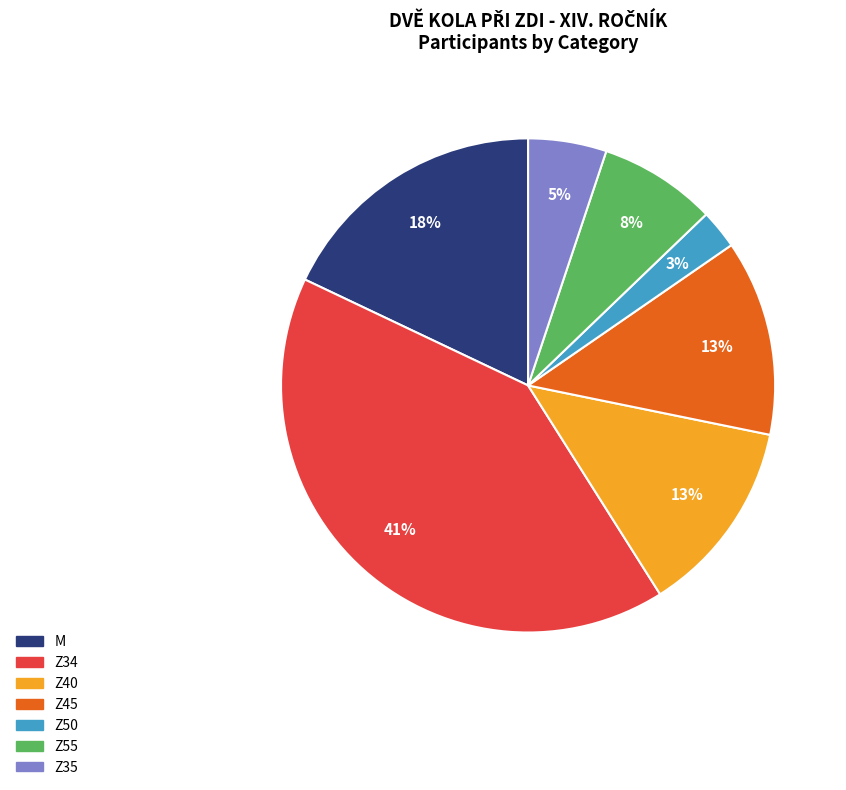

What percentage is the Z40 slice, to the nearest percent?

13%